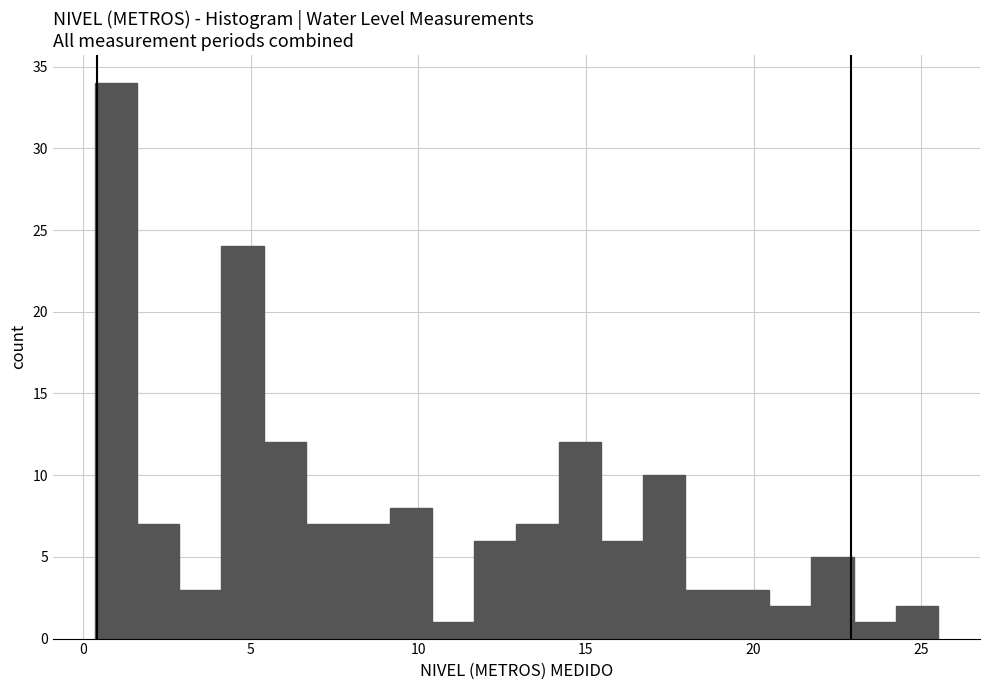

Around what value on the x-axis is the tallest bar? Give the approximate position of its centre, as read against the axis.

1.0